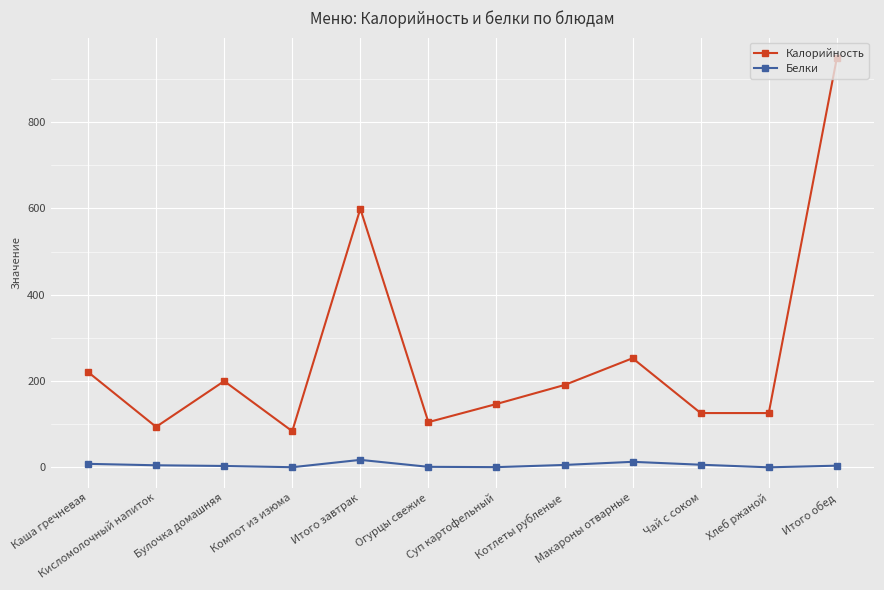

The Калорийность series shows 353.1 at Итого завтрак. True or false?

False